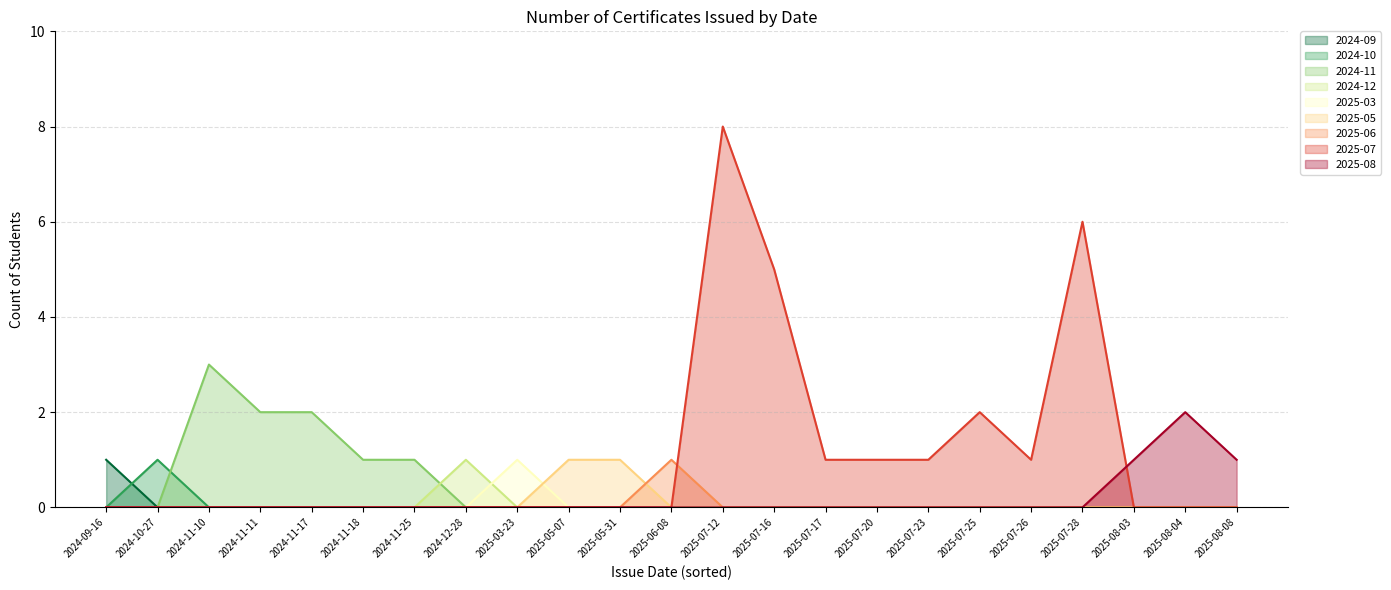

List the labels in order of value, largest first.

2025-07-12, 2025-07-28, 2025-07-16, 2024-11-10, 2024-11-11, 2024-11-17, 2025-07-25, 2025-08-04, 2024-09-16, 2024-10-27, 2024-11-18, 2024-11-25, 2024-12-28, 2025-03-23, 2025-05-07, 2025-05-31, 2025-06-08, 2025-07-17, 2025-07-20, 2025-07-23, 2025-07-26, 2025-08-03, 2025-08-08